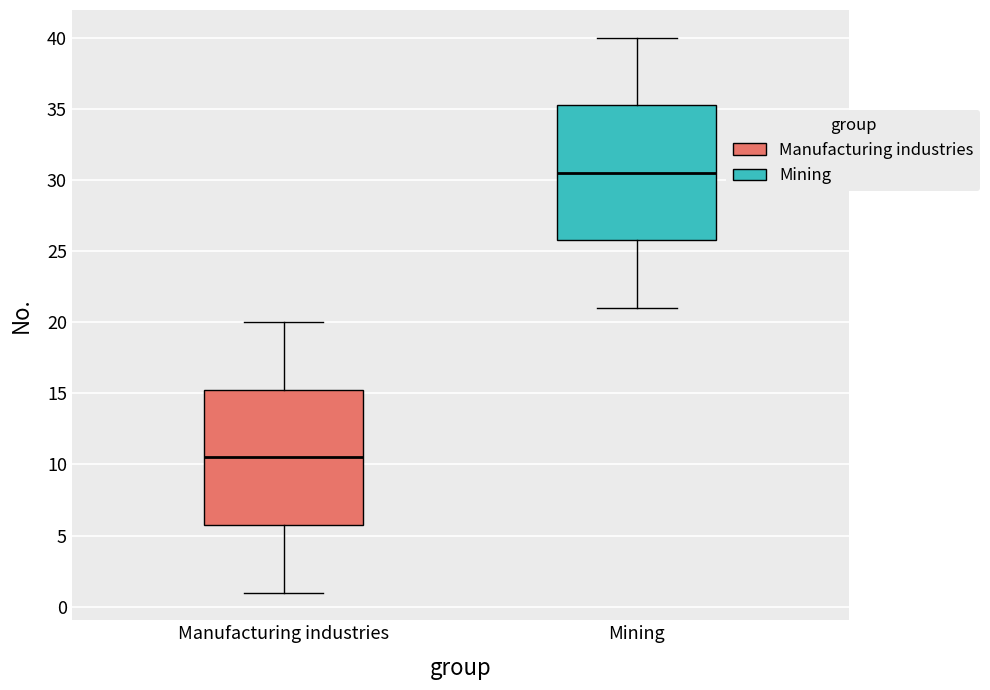

Where does the upper whisker of the box for Manufacturing industries end on the y-axis? The values are not printed on the chart, so give them approximately, as read against the axis.

20.0